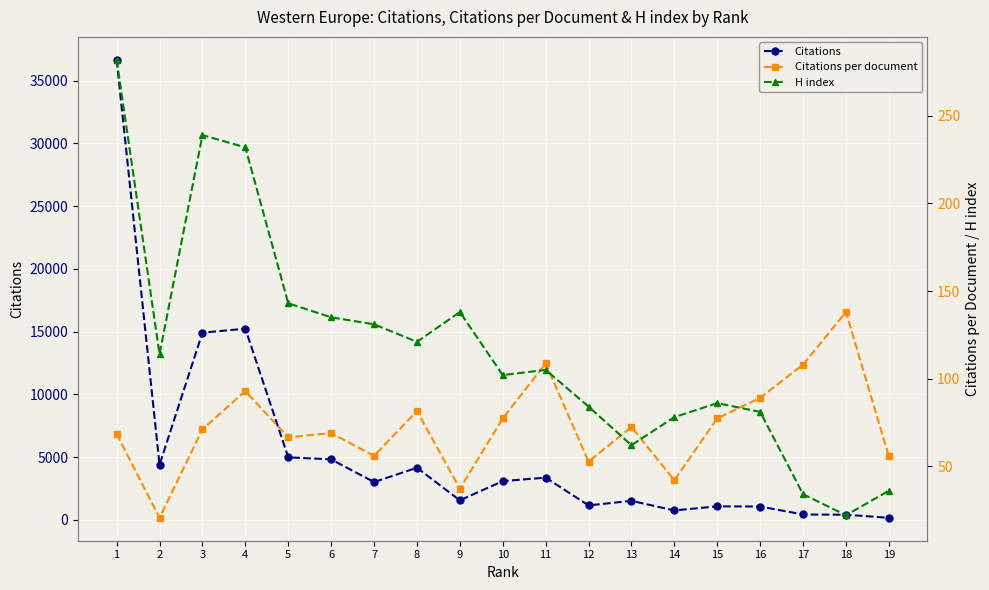

Does the chart display data point markers on the line(s)?

Yes